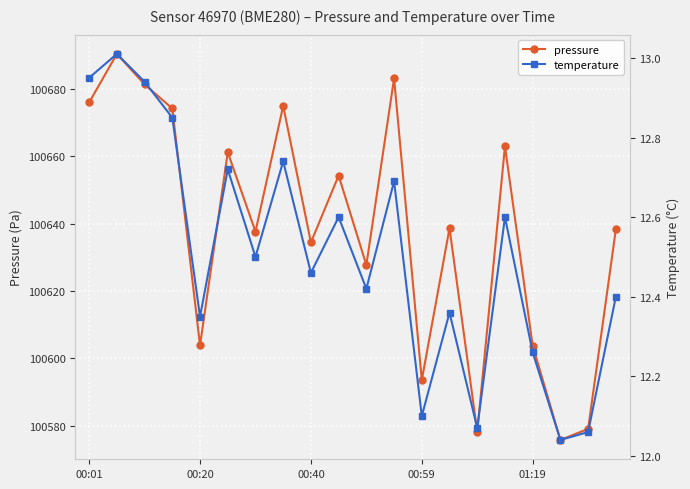

At which category does pressure reach its first local valley?

00:20